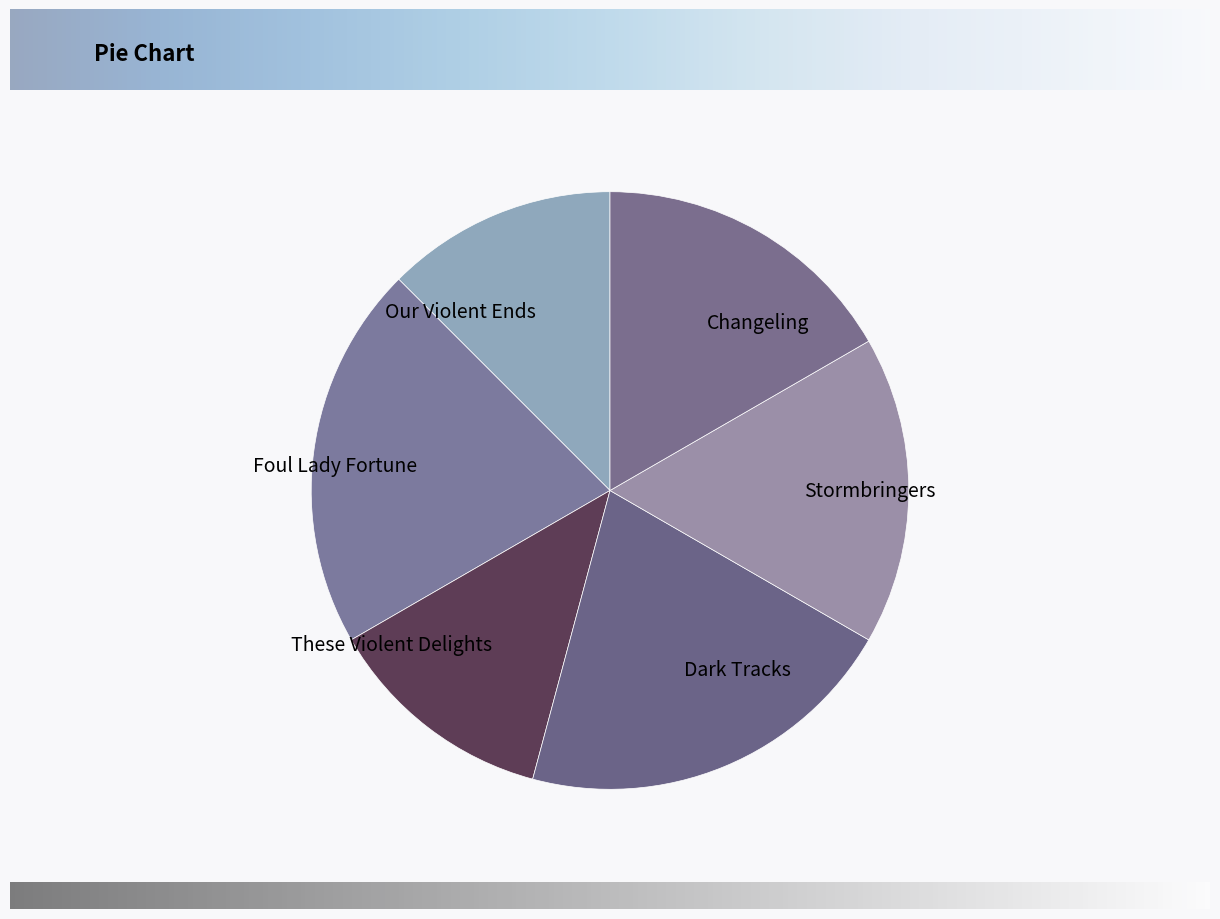

Is there a majority slice in this chart?

No